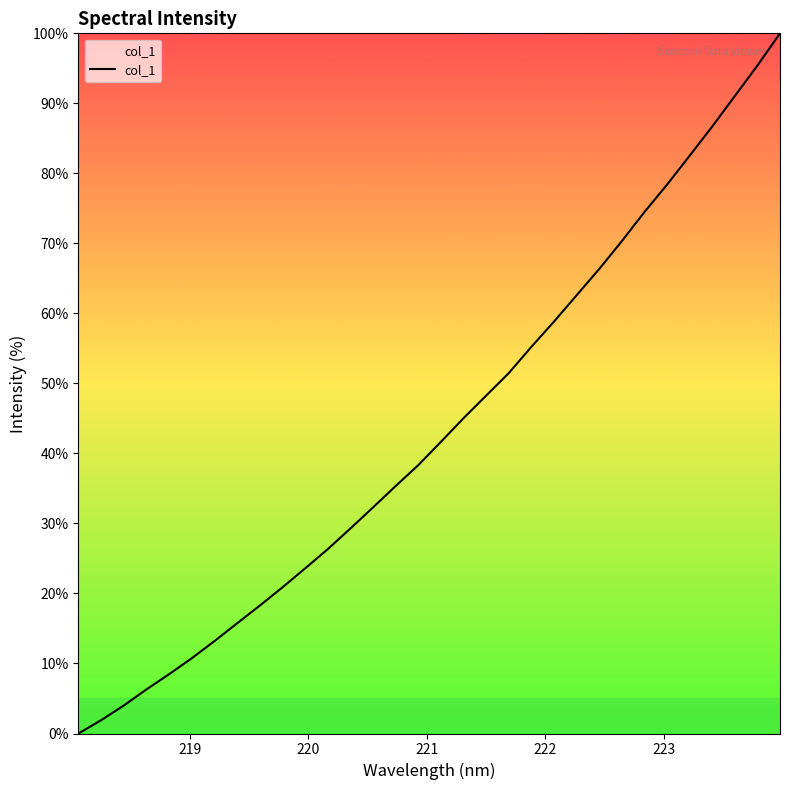

Is this an area chart (filled region under the line)?

Yes